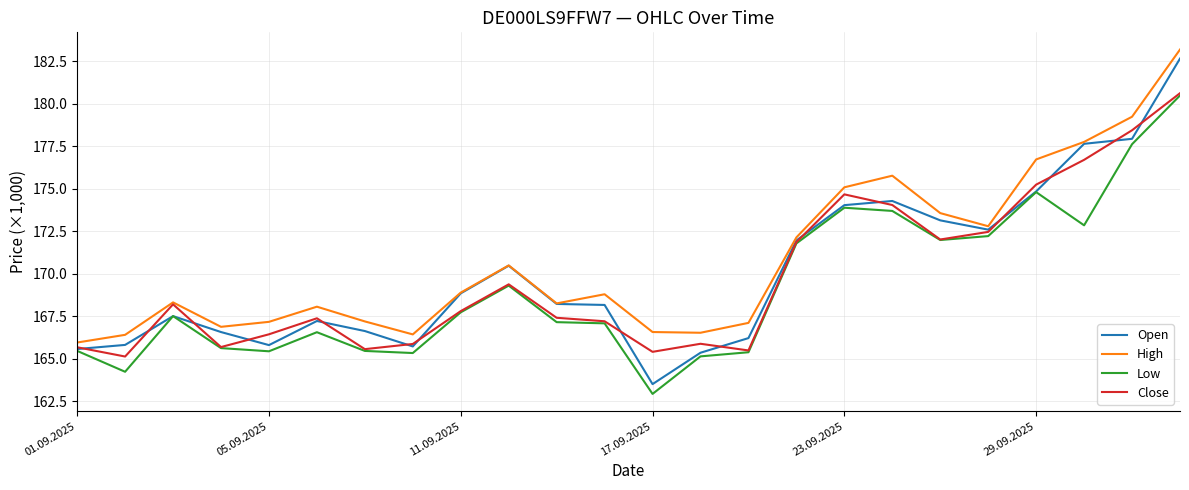

What is the minimum value for Low?

162.9